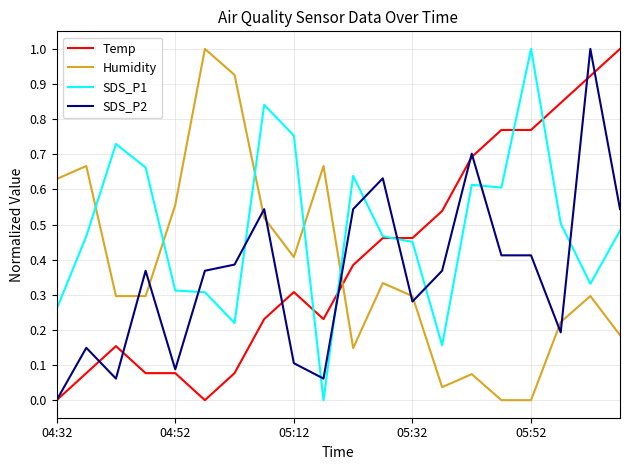

What is the maximum value for SDS_P1?

1.0